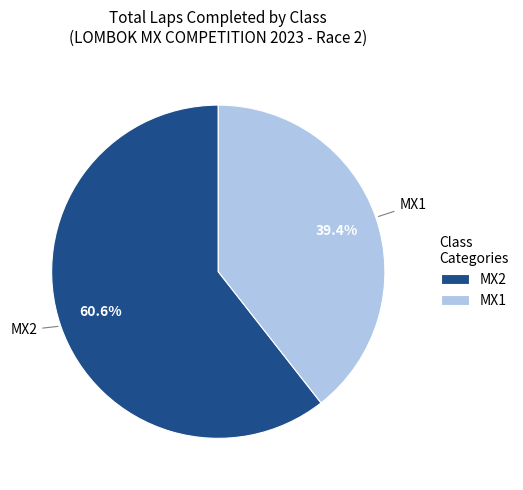

Which category has the biggest portion of the pie?

MX2